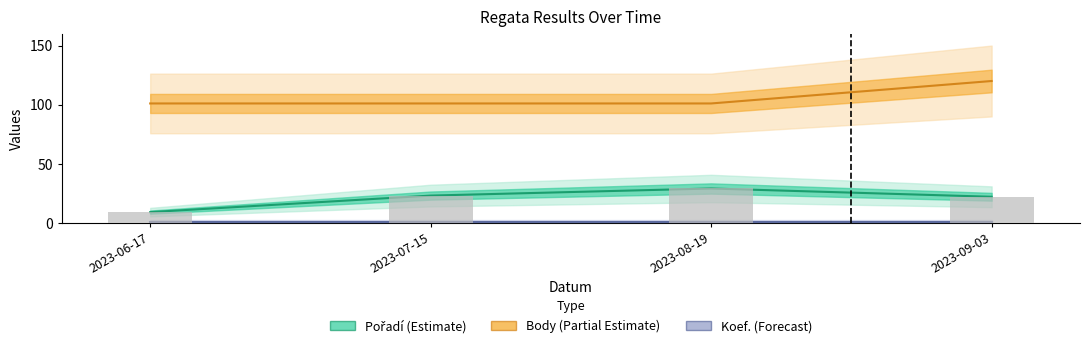

Between 2023-07-15 and 2023-09-03, which is larger?

2023-07-15